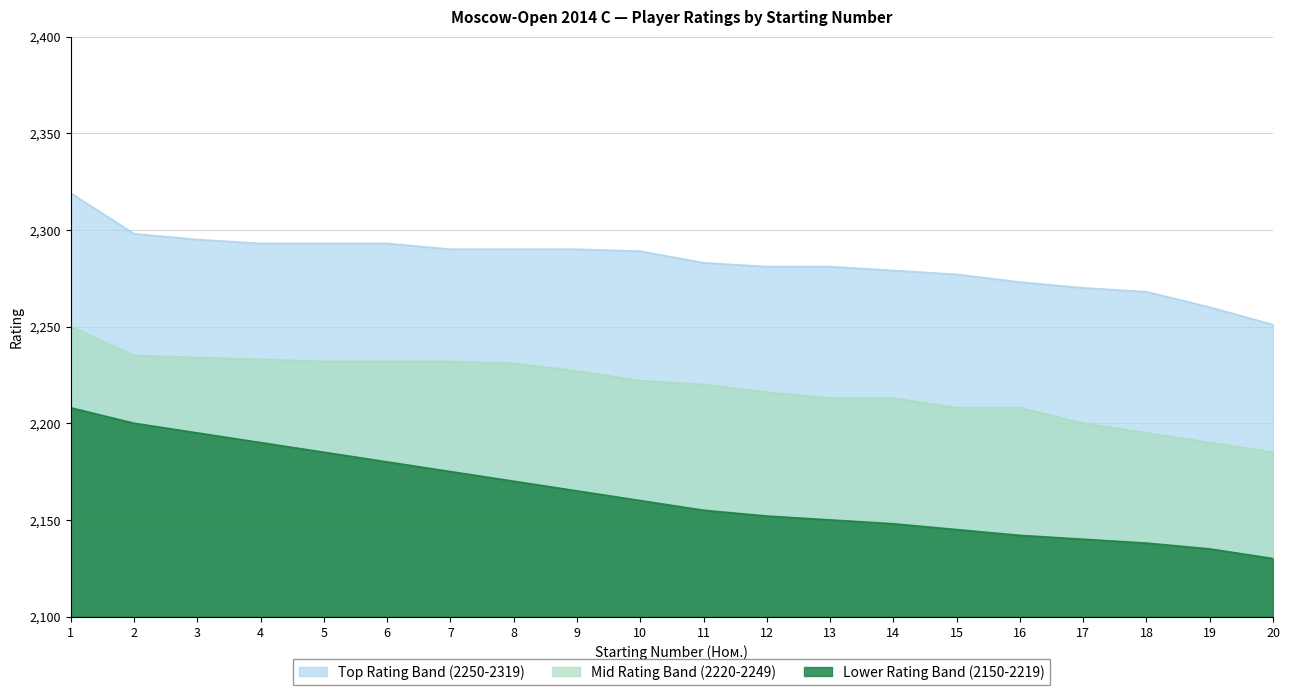

Rank the series by their average value, from highest to lowest.

Top Rating Band (2250-2319), Mid Rating Band (2220-2249), Lower Rating Band (2150-2219)